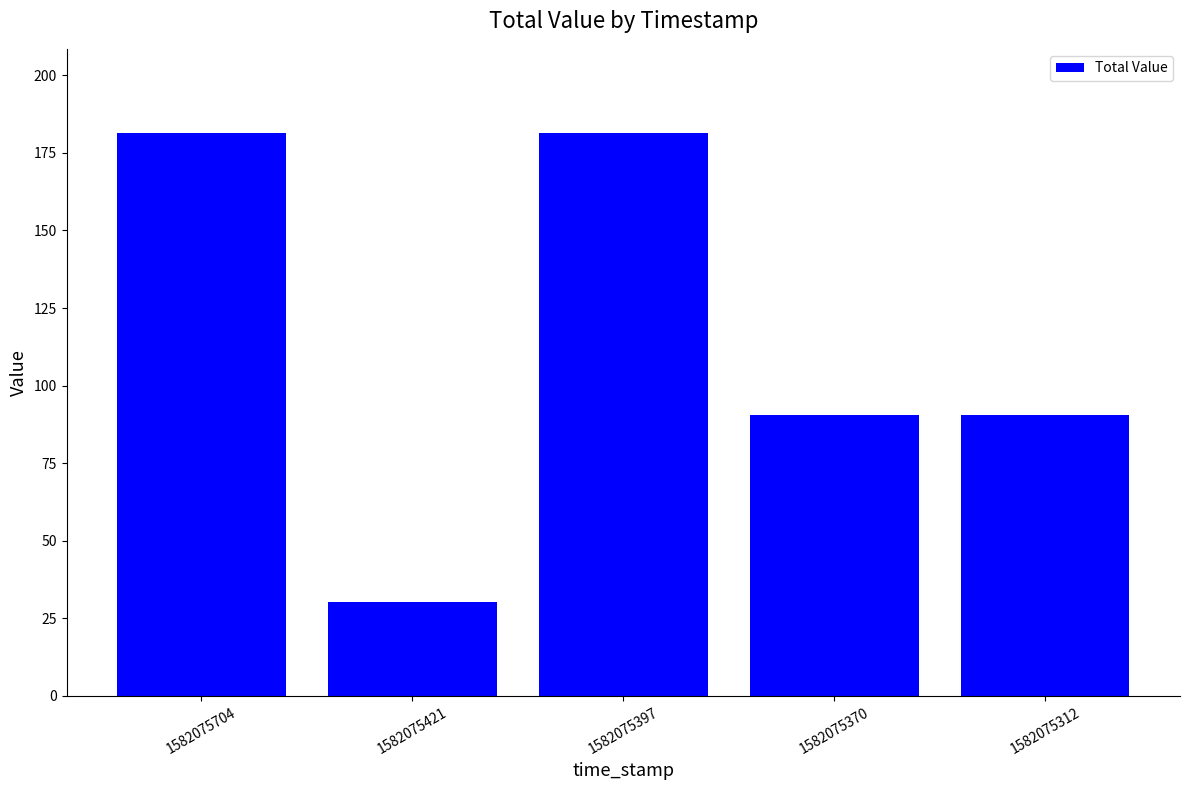

What is the average value?

114.8